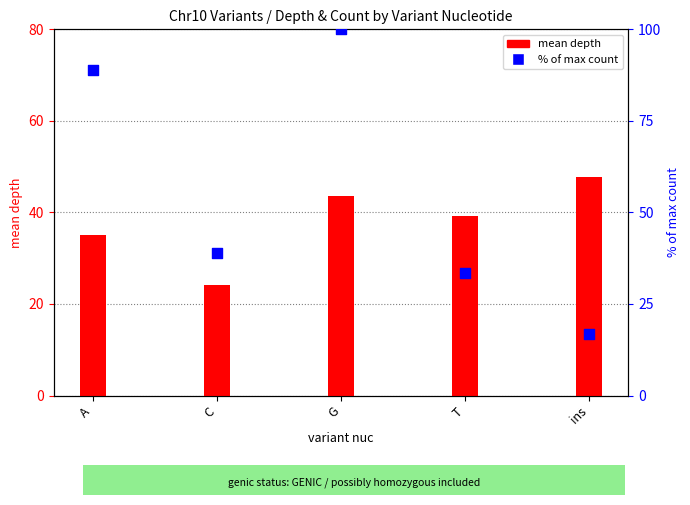

At which category is the sum across all series the highest?

G